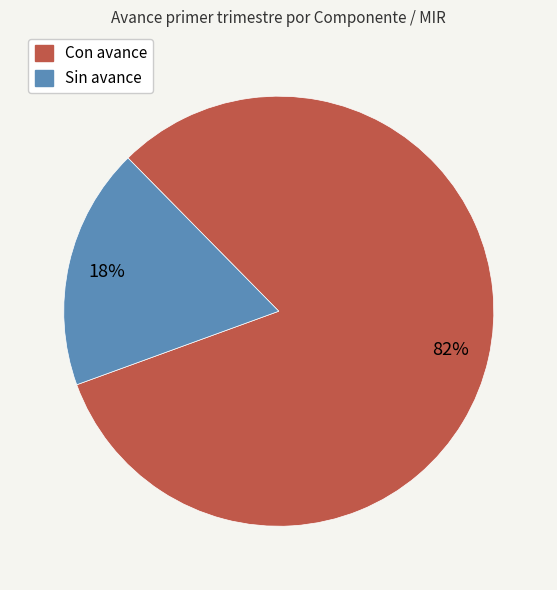

Is there a majority slice in this chart?

Yes